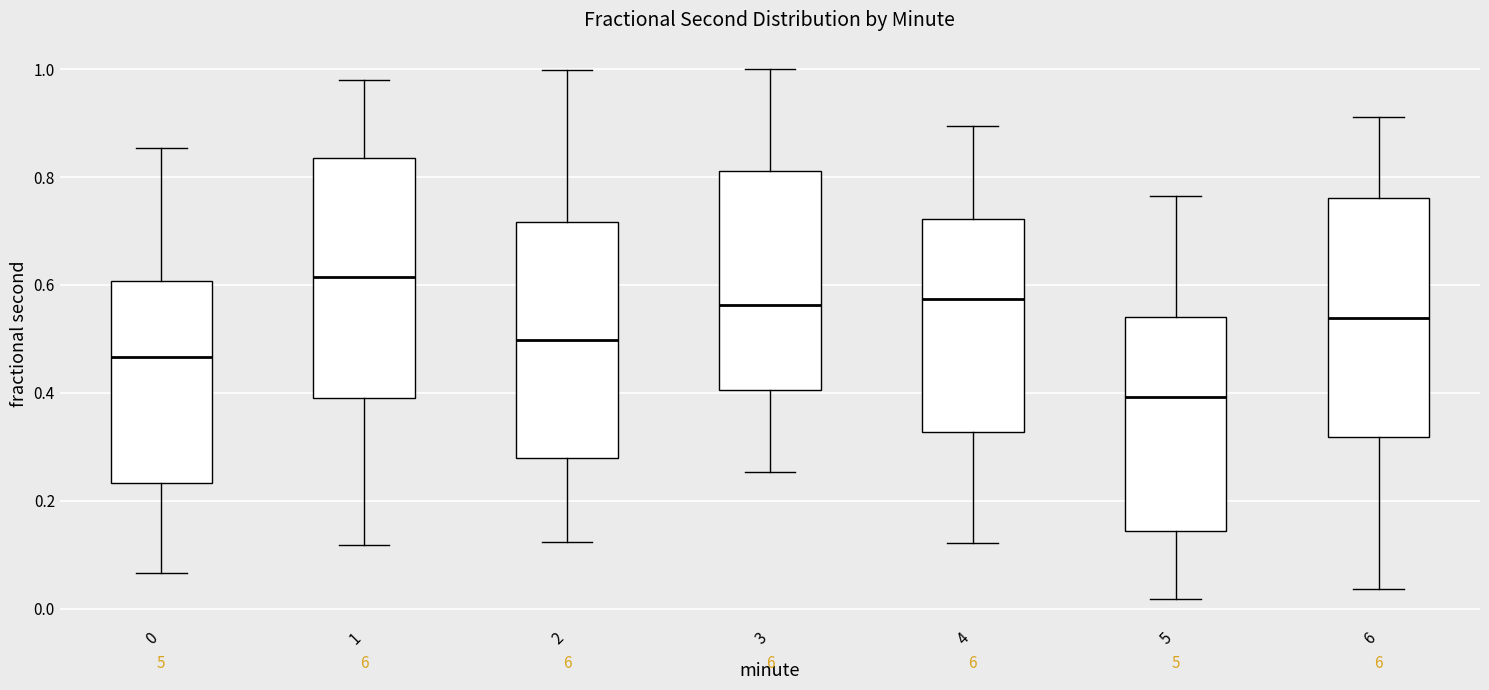

Reading left to right, transcribe this box plot: for each box, give where its median line is, the range the box spans, and where its two whiskers end, as read against the y-axis. The values are not printed on the chart, so give them approximately, as read against the axis.

0: median 0.46, box 0.24 to 0.60, whiskers 0.06 to 0.86
1: median 0.62, box 0.40 to 0.84, whiskers 0.12 to 0.98
2: median 0.50, box 0.28 to 0.72, whiskers 0.12 to 1.00
3: median 0.56, box 0.40 to 0.82, whiskers 0.26 to 1.00
4: median 0.58, box 0.32 to 0.72, whiskers 0.12 to 0.90
5: median 0.40, box 0.14 to 0.54, whiskers 0.02 to 0.76
6: median 0.54, box 0.32 to 0.76, whiskers 0.04 to 0.92